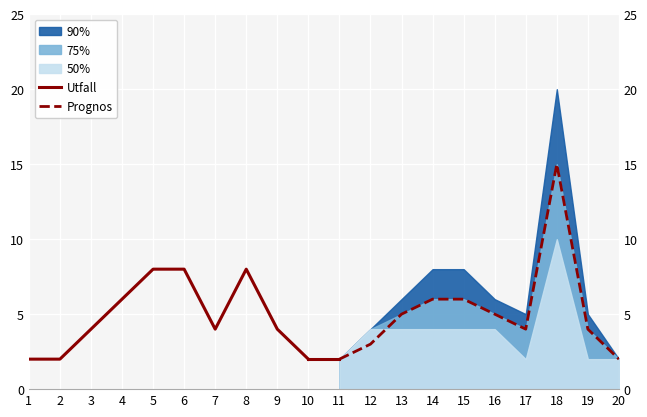

Read the Utfall value at 3.

4